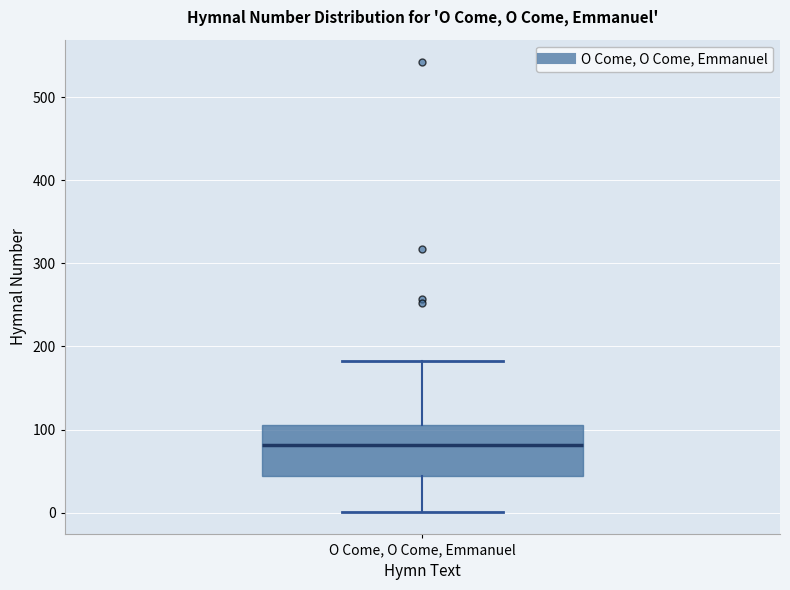

Where does the lower whisker of the box for O Come, O Come, Emmanuel end on the y-axis? The values are not printed on the chart, so give them approximately, as read against the axis.

0